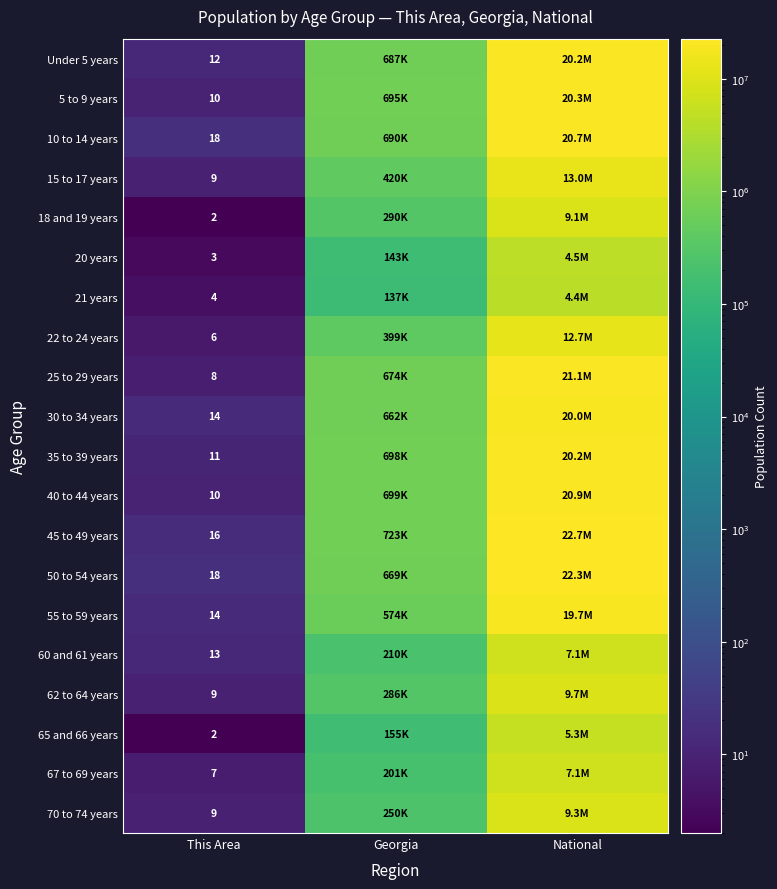

Is it true that Under 5 years equals 12 at This Area?

True